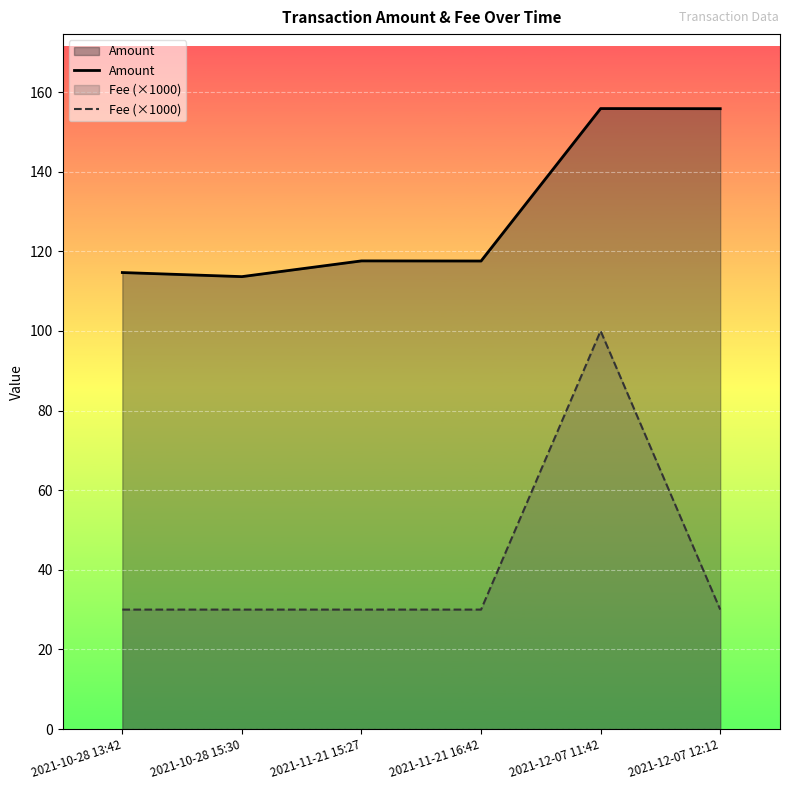

What position from the left is 2021-10-28 13:42?

1